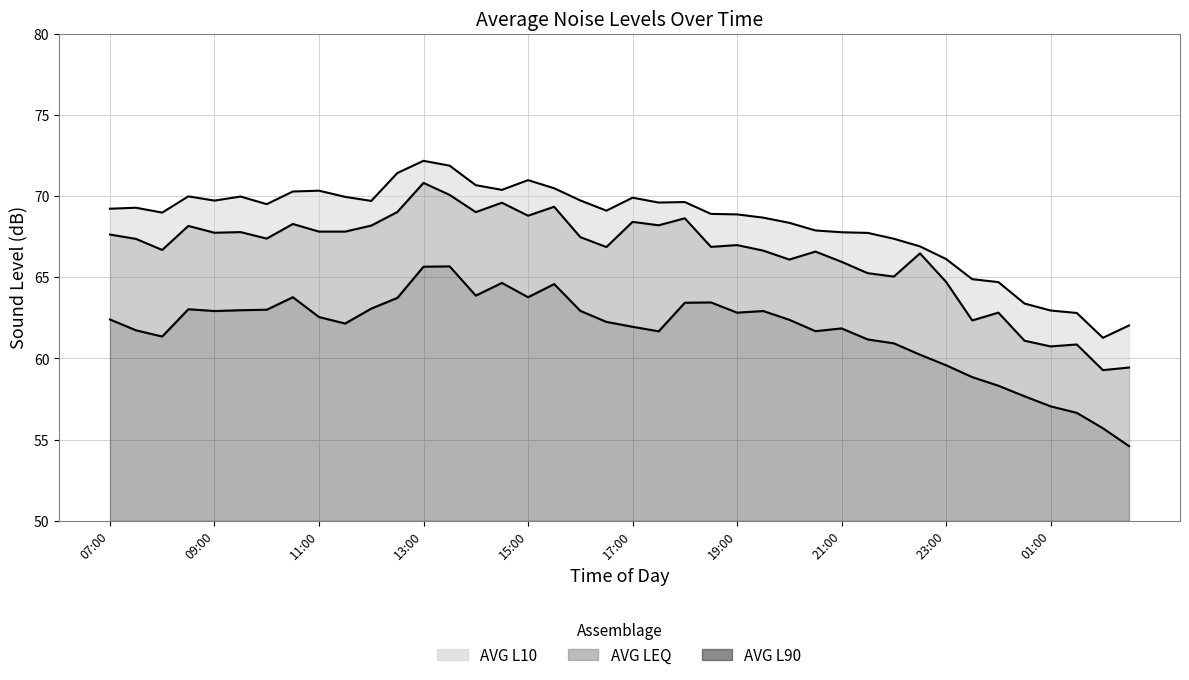

List the series in order of their peak value, lowest first.

AVG L90, AVG LEQ, AVG L10